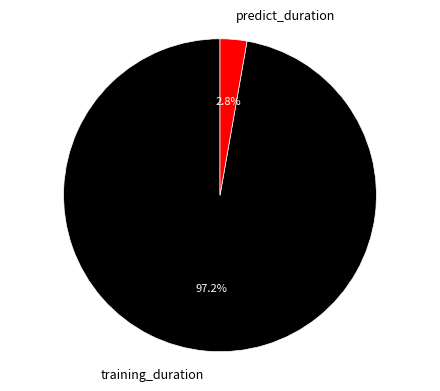

Count the number of slices in the pie.

2